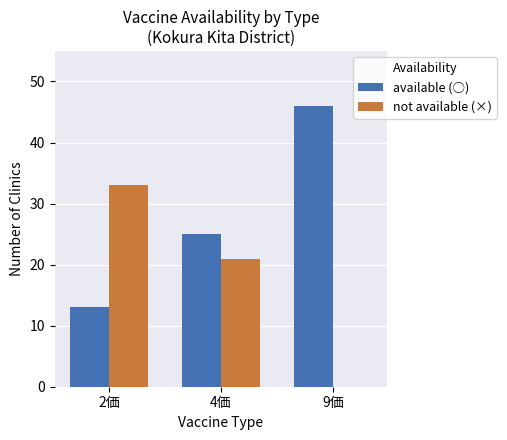

What is the greatest value displayed?

46